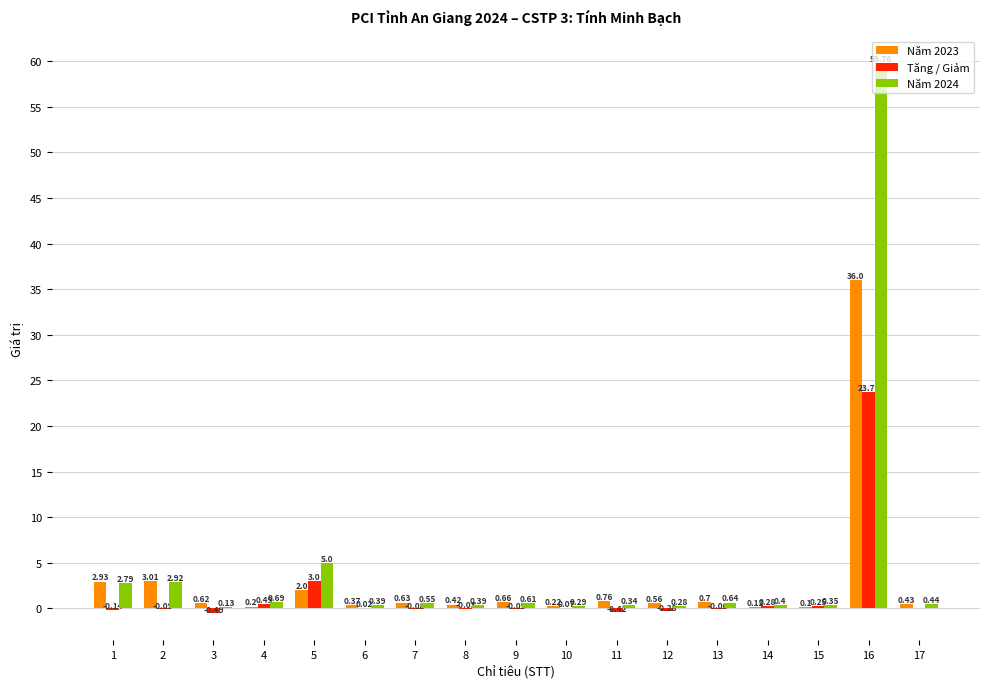

Is the value of Tăng / Giảm at 13 greater than the value of Năm 2024 at 4?

No